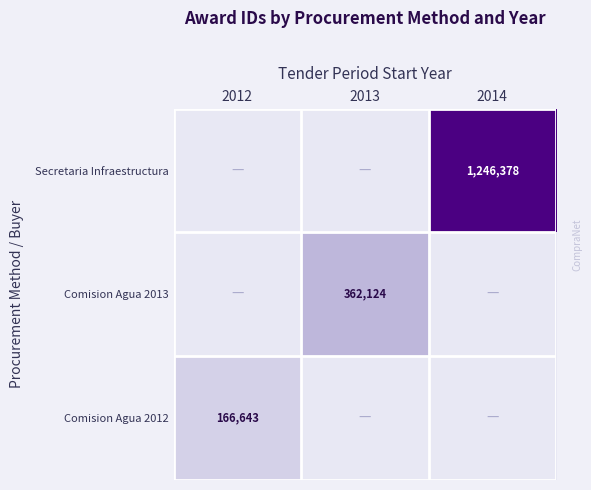

True or false: Secretaria Infraestructura has a value of 525865 at 2014.

False